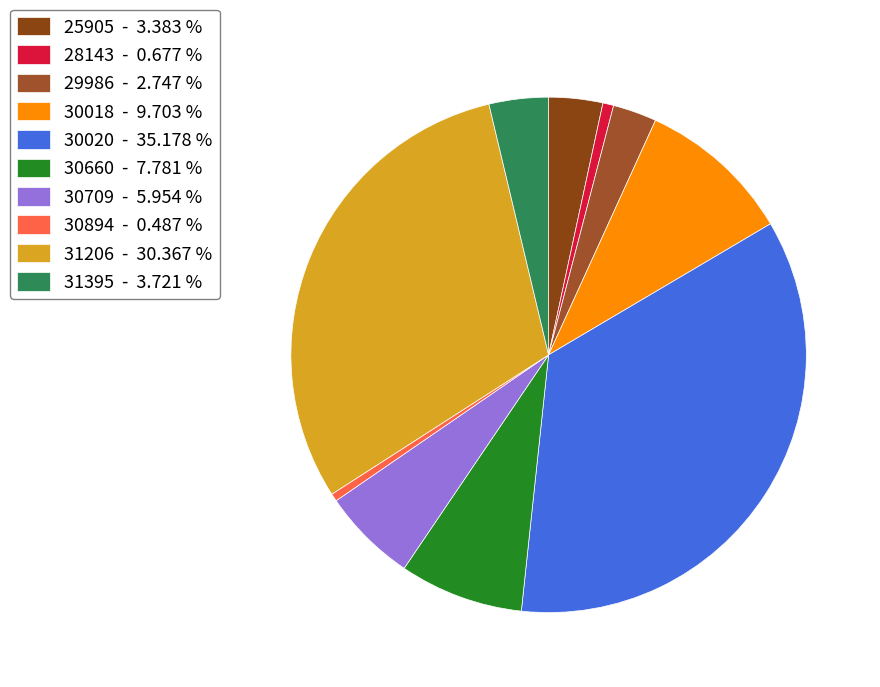

How many segments does this pie chart have?

10